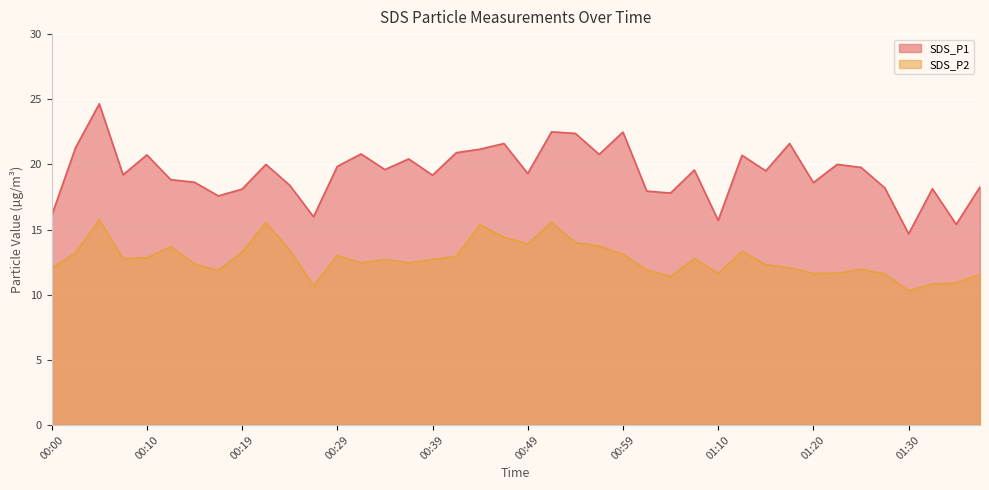

Which has a higher value, 00:10 or 00:39?

00:10